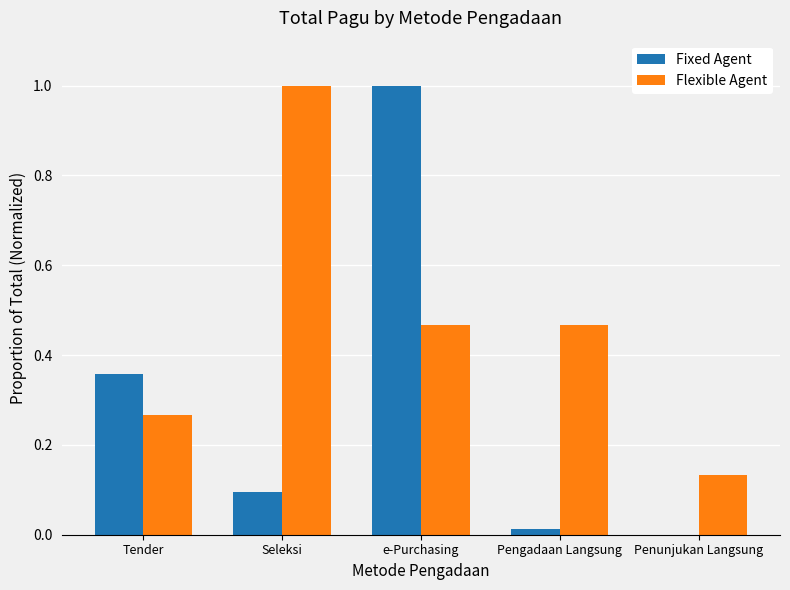

Which series changed the most between Seleksi and Pengadaan Langsung?

Flexible Agent